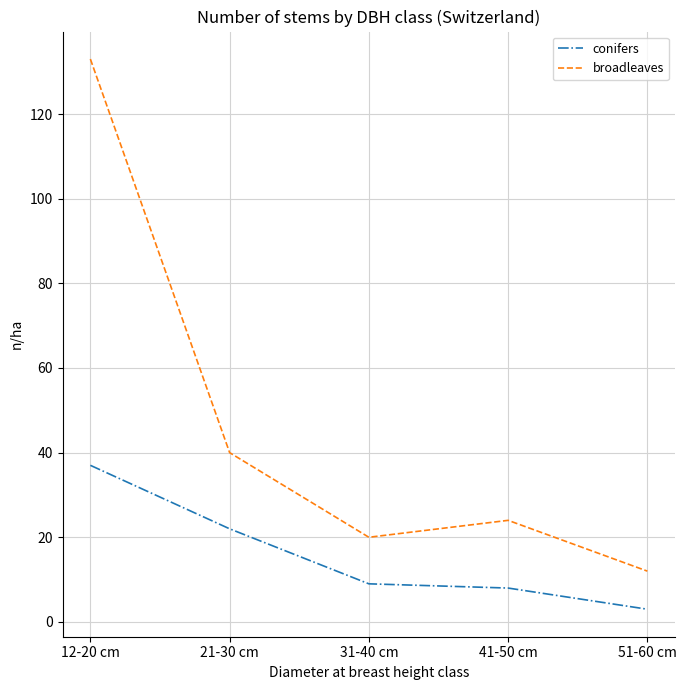

Is it true that broadleaves equals 32 at 41-50 cm?

False